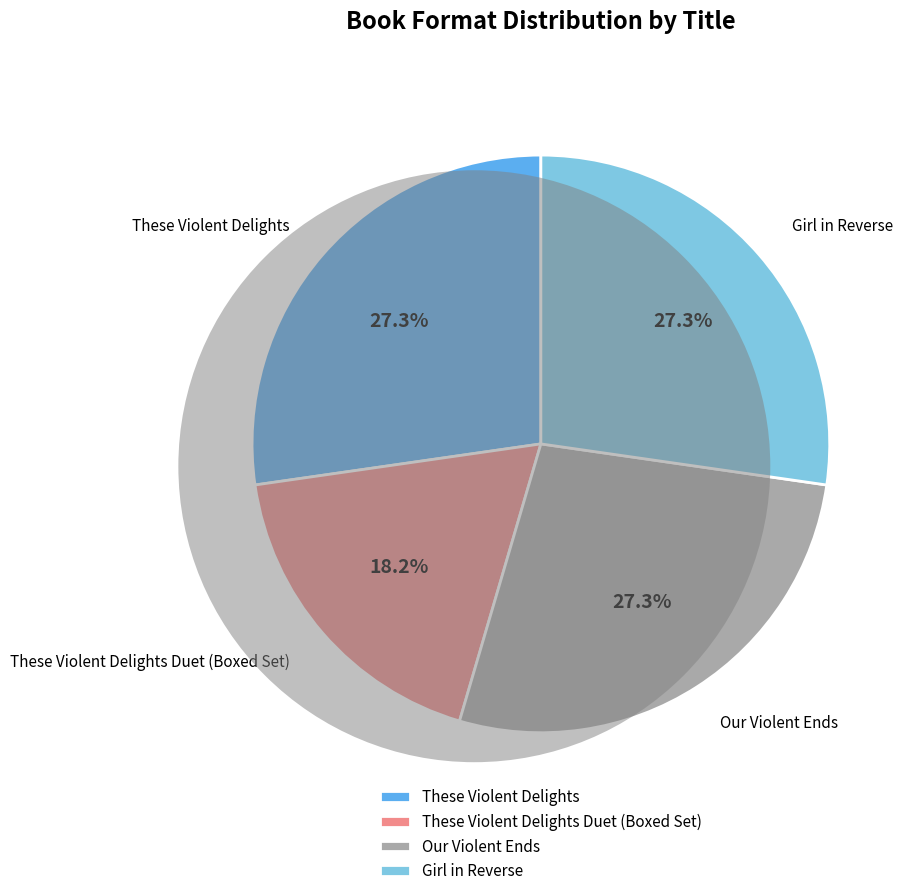

To the nearest percent, what is the difference between the These Violent Delights Duet (Boxed Set) and Our Violent Ends slice percentages?

9%